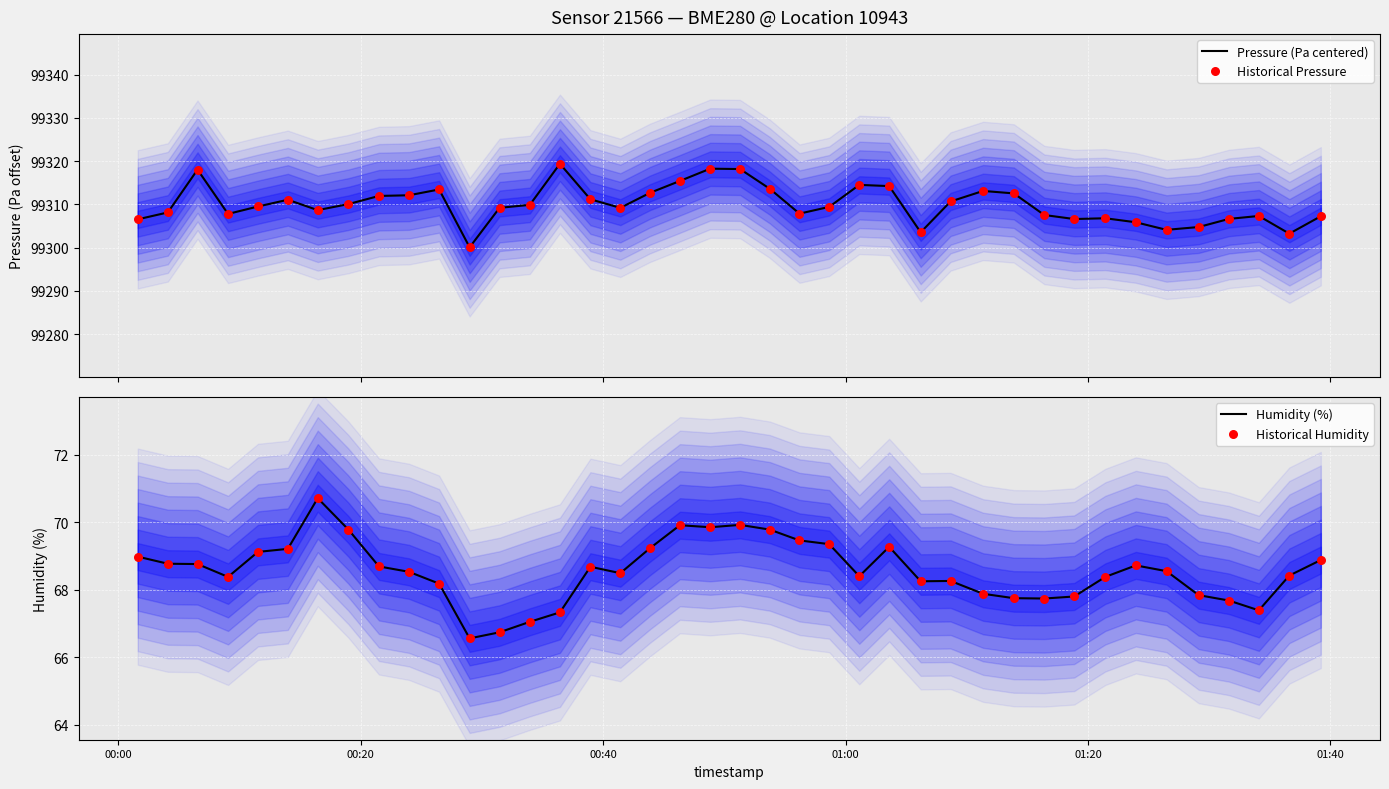

What are all the series names shown in the legend?

Pressure (Pa centered), Historical Pressure, Humidity (%), Historical Humidity